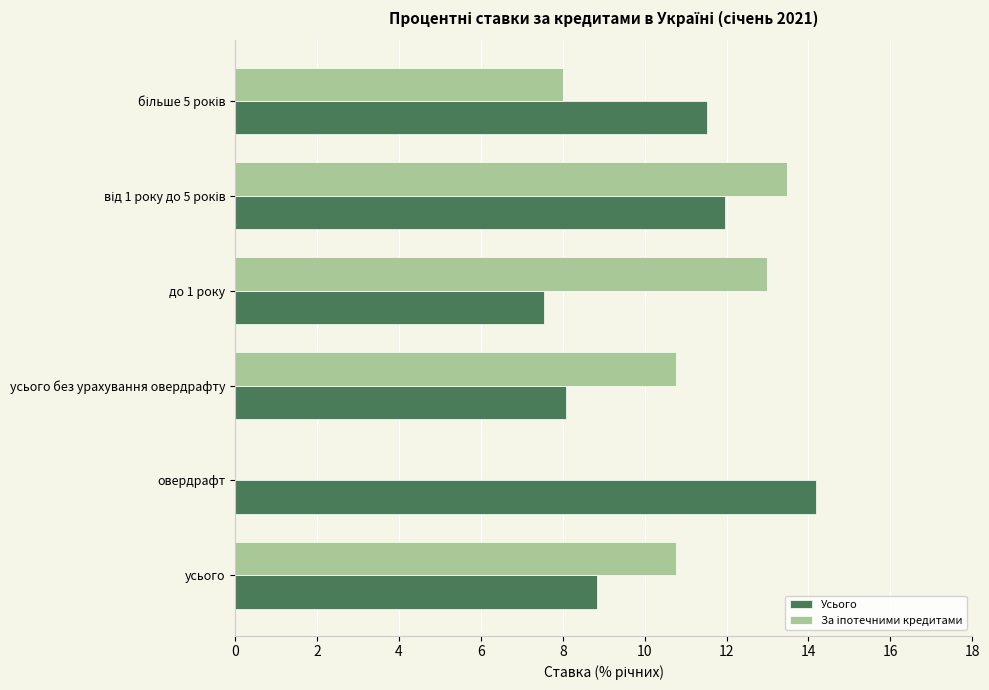

The value of Усього at до 1 року is 7.5. True or false?

True